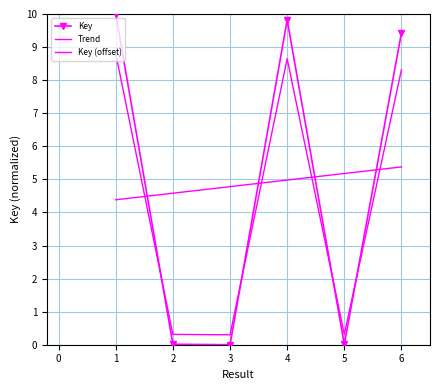

Where does the data first go above 8?

1